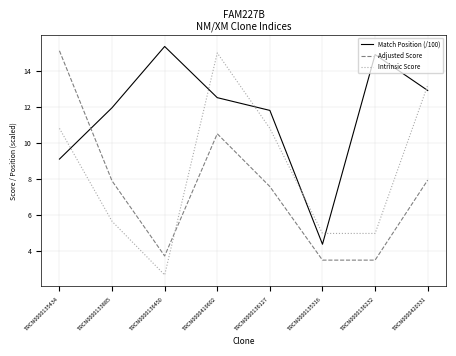

Does the chart have visible grid lines?

Yes